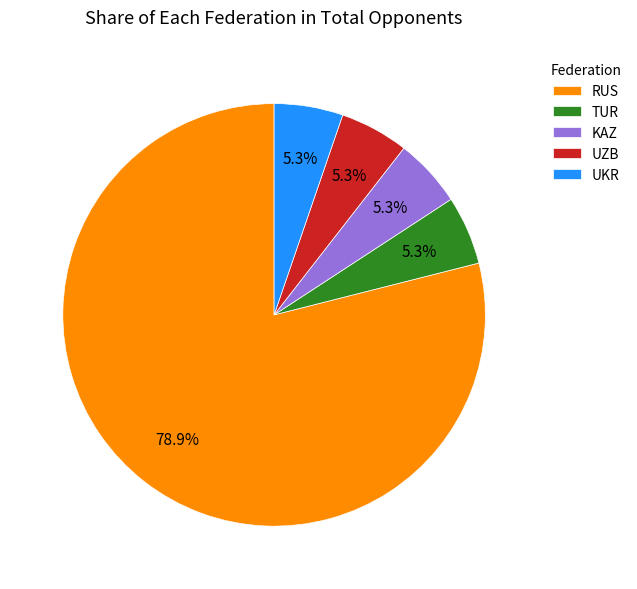

Does UZB account for over 50% of the chart?

No